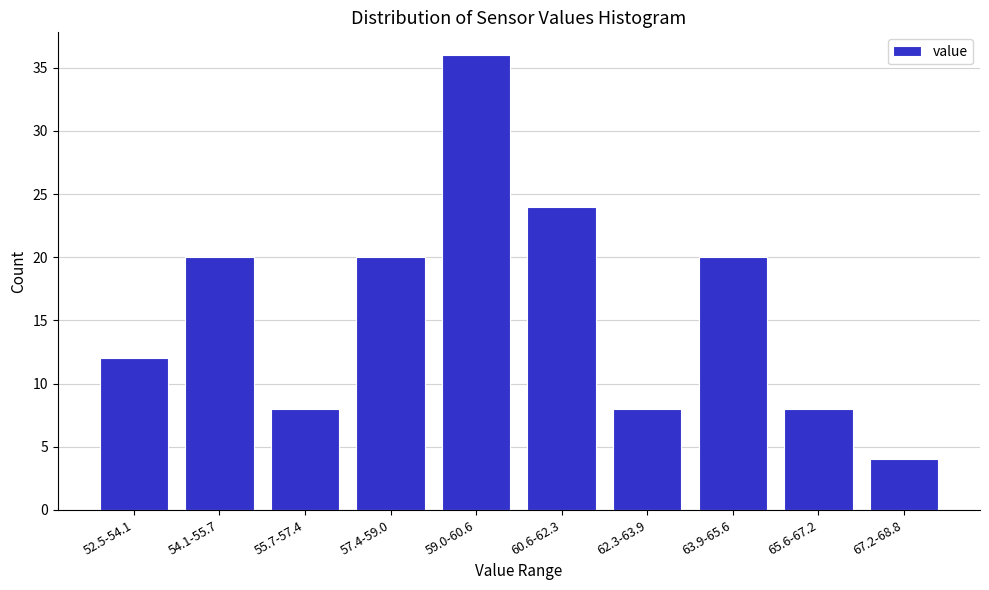

Reading left to right, list all the values displayed in this chart.

12	20	8	20	36	24	8	20	8	4